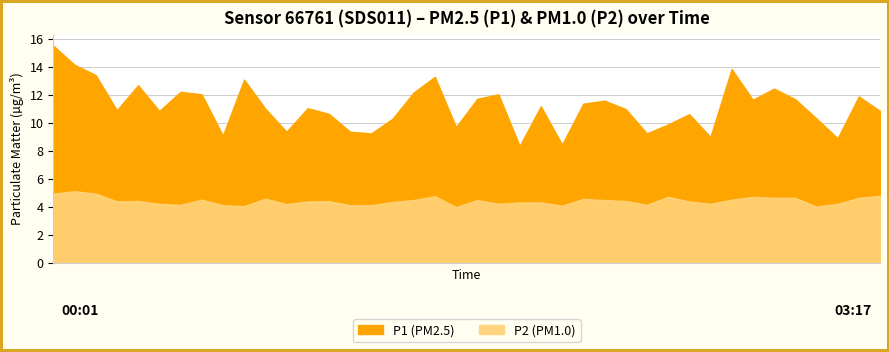

What is the spread (max minus min) of values at 02:27?

5.2